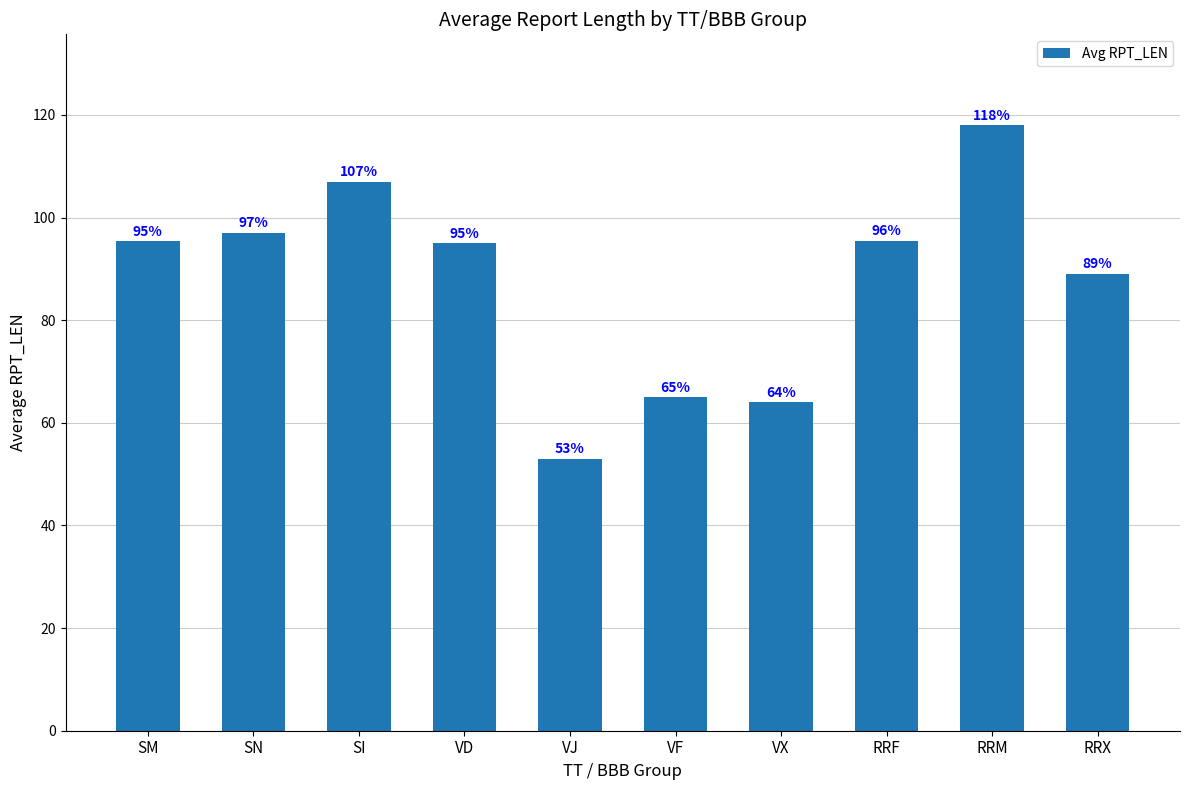

What is the smallest value displayed?

53.0